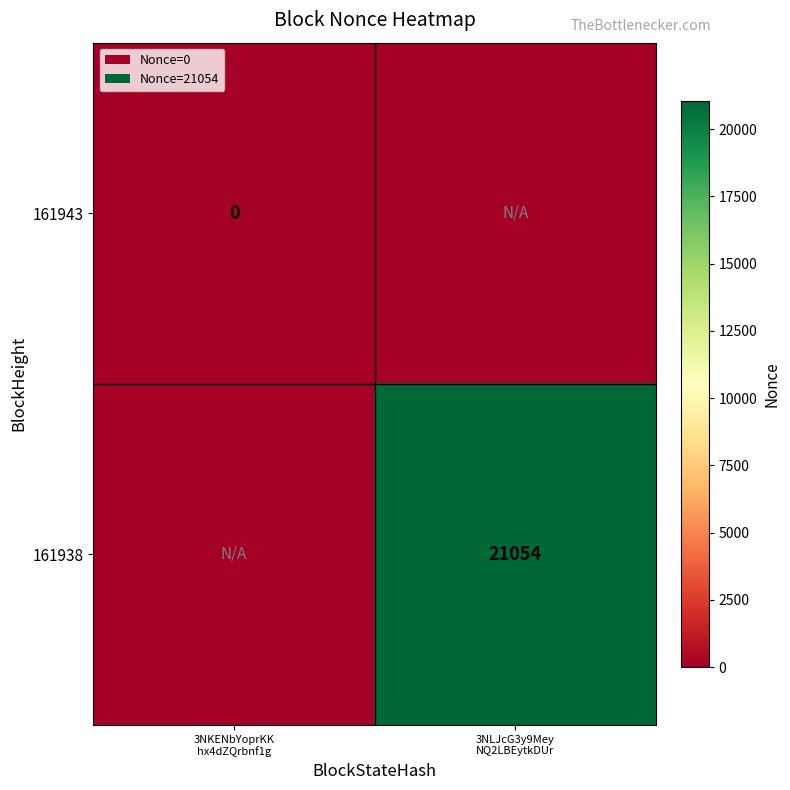

Which has a higher value, 3NKENbYoprKK
hx4dZQrbnf1g or 3NLJcG3y9Mey
NQ2LBEytkDUr?

3NKENbYoprKK
hx4dZQrbnf1g